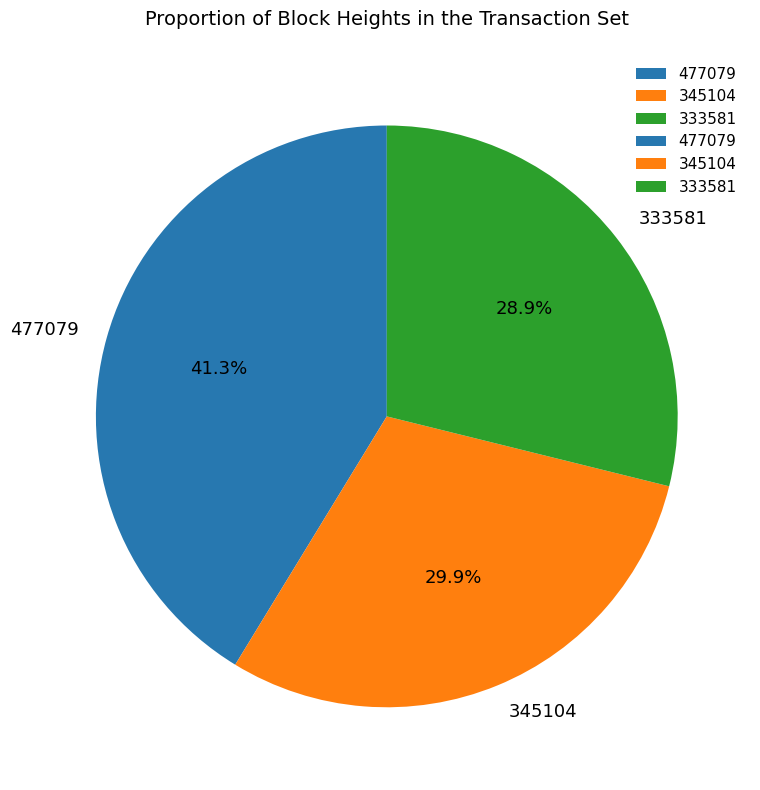

Is it true that 345104 is 18% of the pie?

False